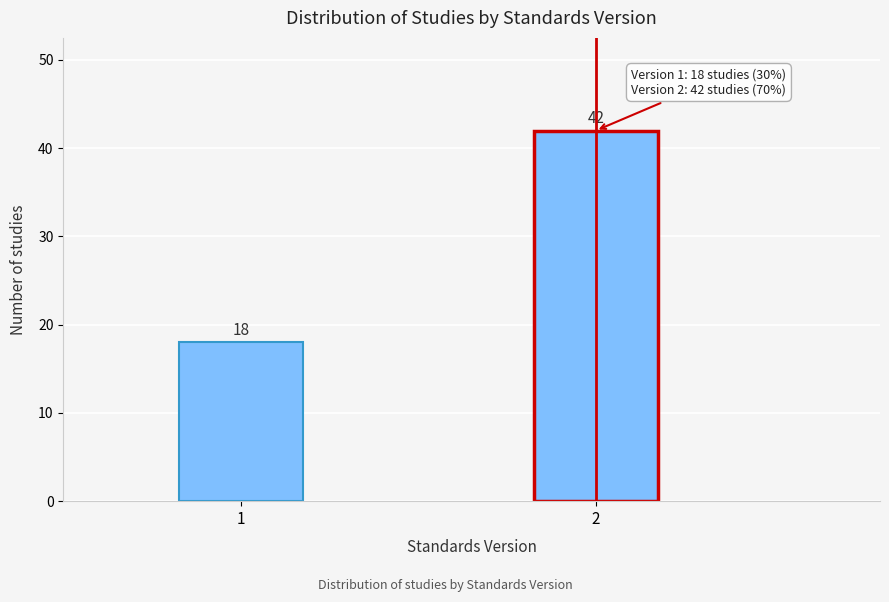

Reading right to left, transcribe all the data shown in this chart.

42	18